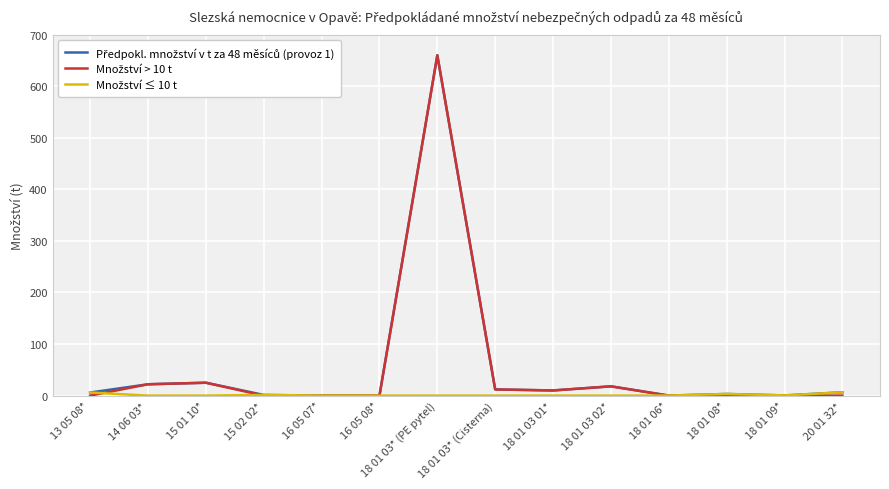

What is the greatest value displayed?

660.0